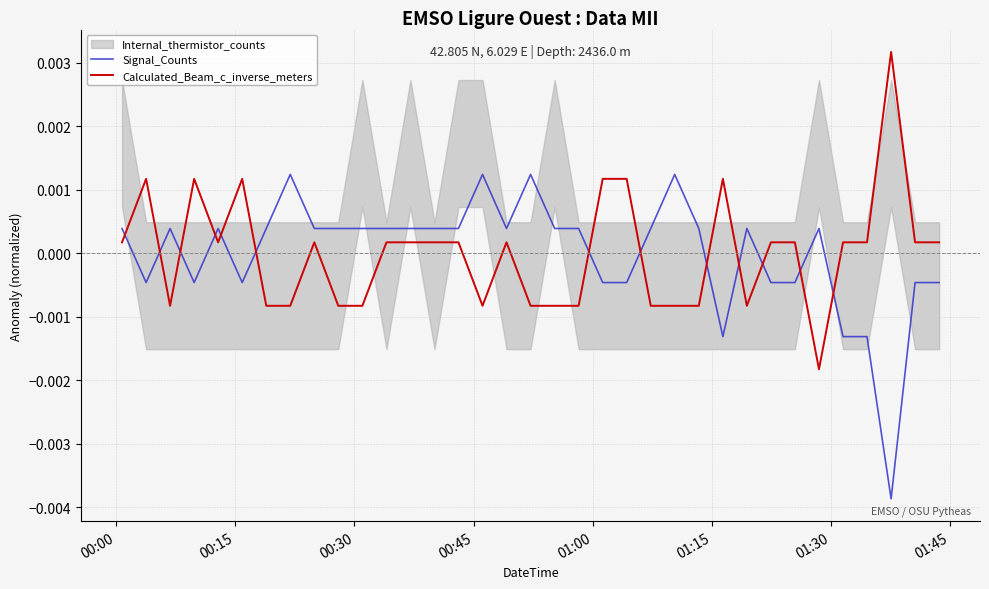

True or false: Signal_Counts and Calculated_Beam_c_inverse_meters intersect in this chart.

True